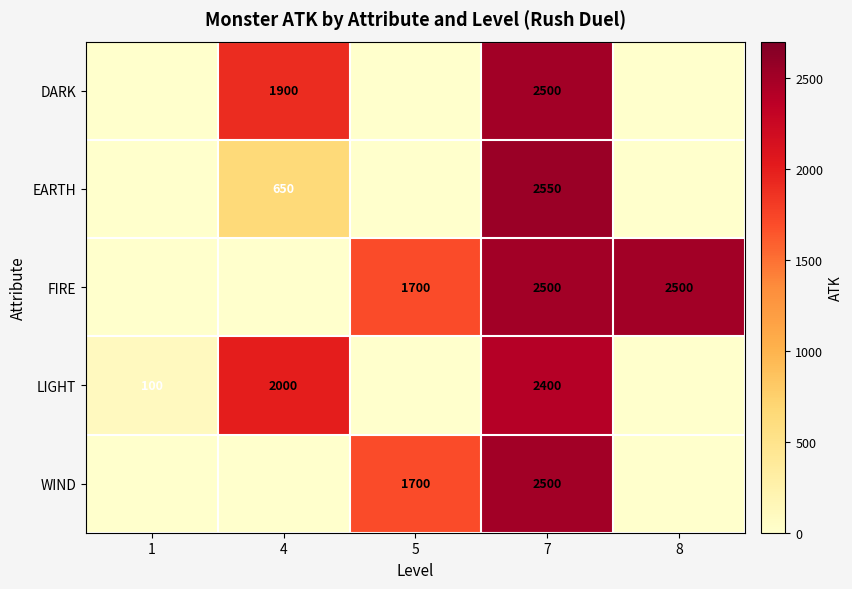

At which category does the chart reach its peak across all series?

7